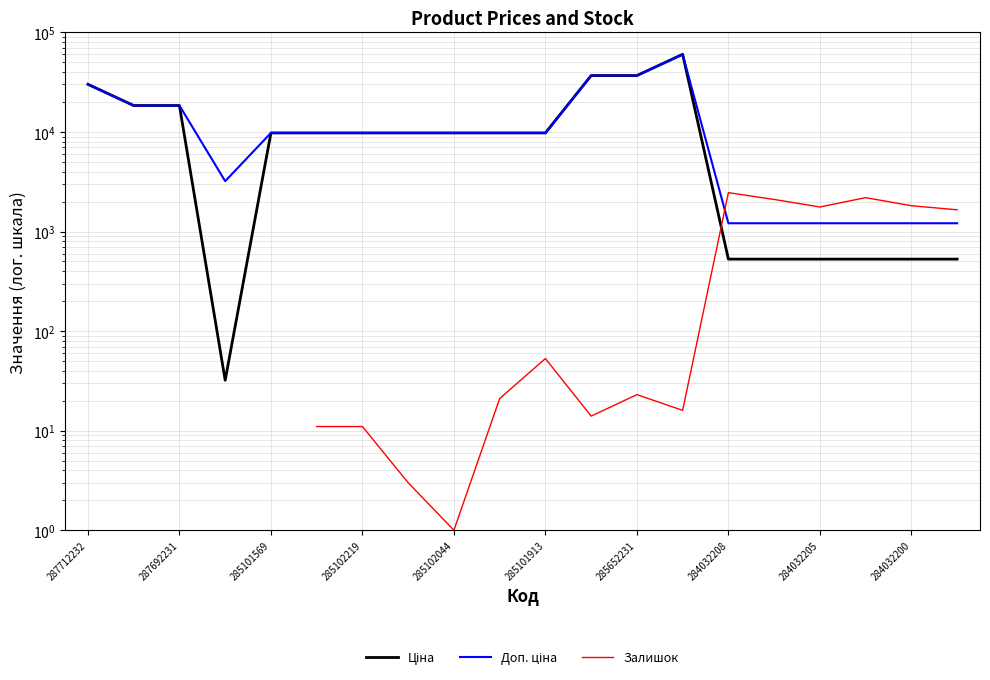

What is the smallest value displayed?

1.0